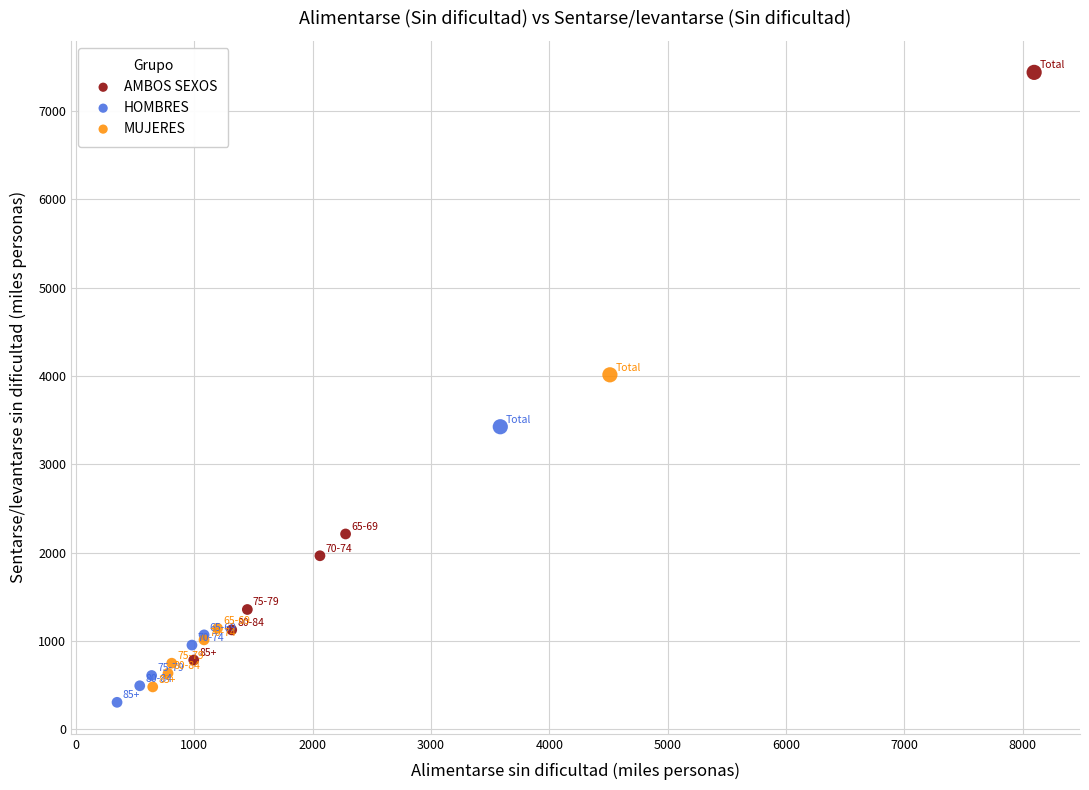

Which series has the widest spread of Y values?

AMBOS SEXOS